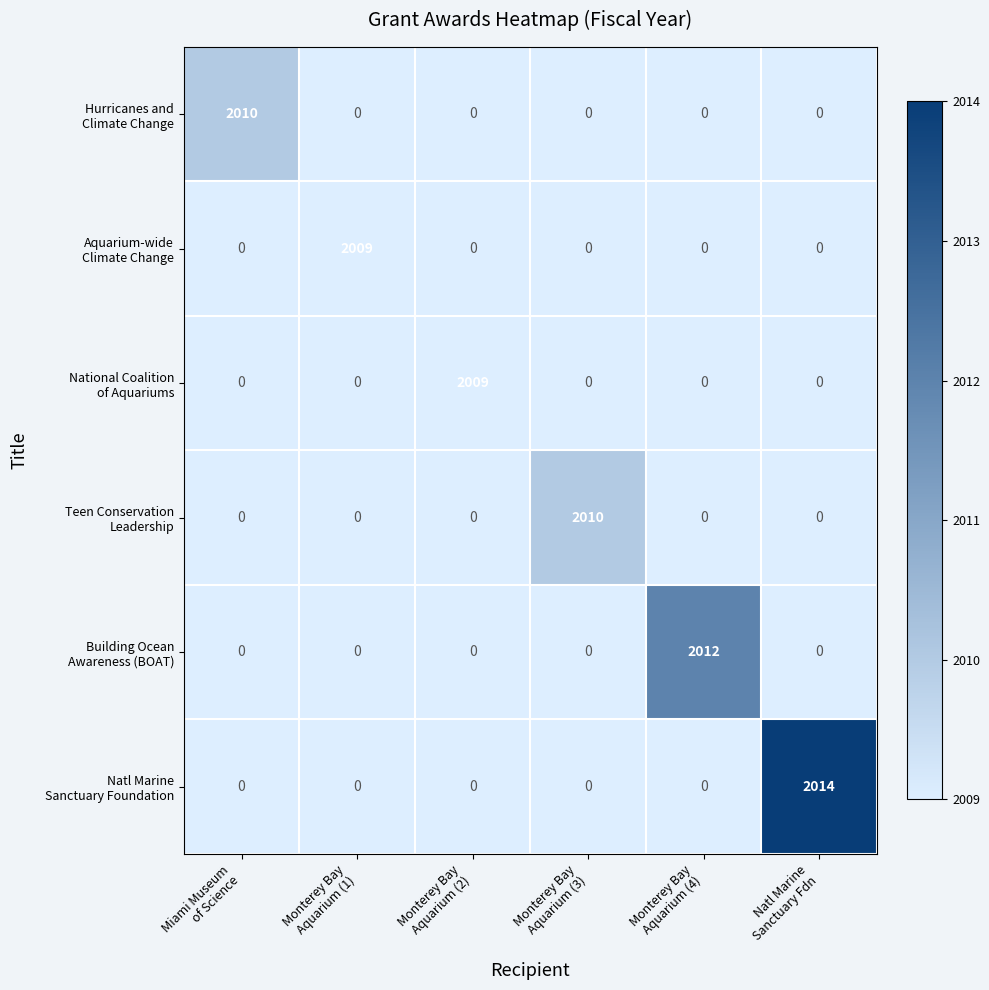

What is the greatest value displayed?

2014